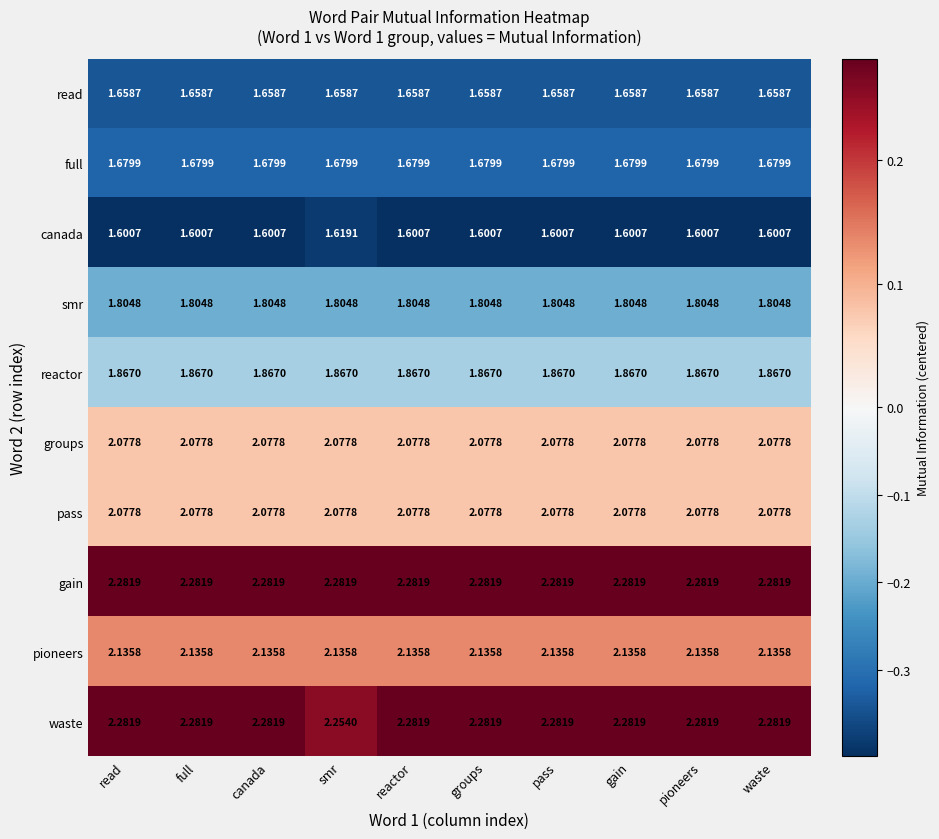

Is the value of full at reactor greater than the value of pioneers at smr?

No